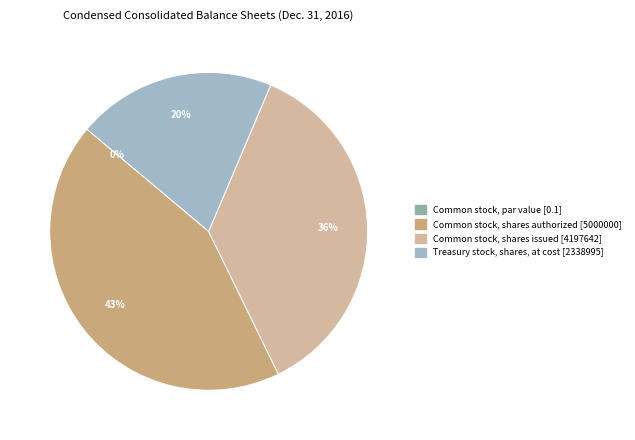

What percentage is the Common stock, shares issued slice, to the nearest percent?

36%